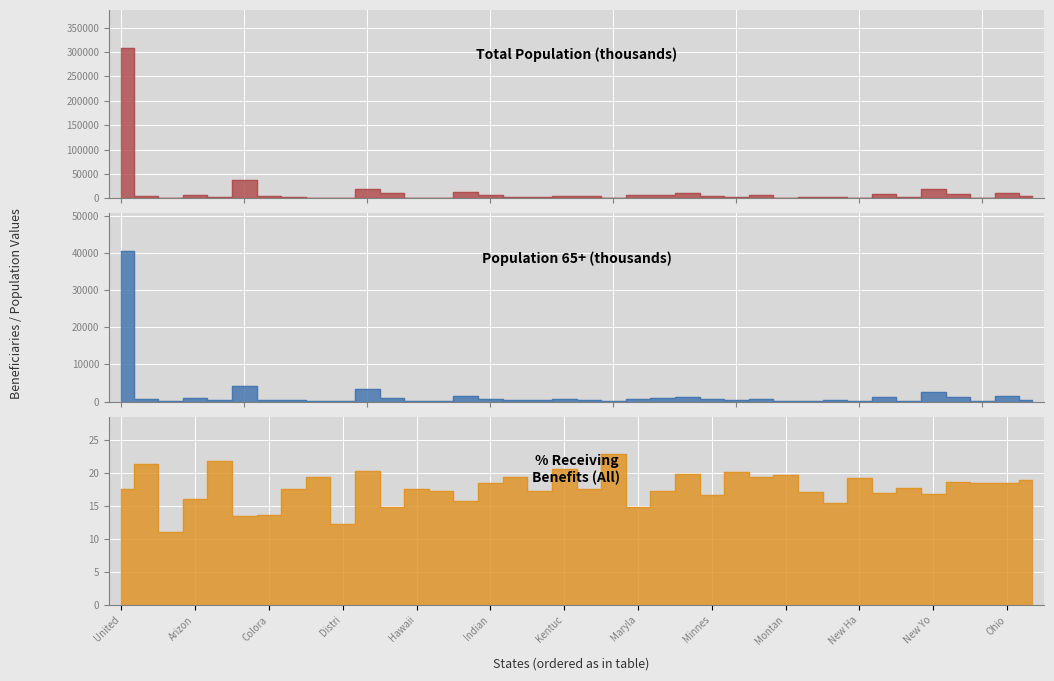

What value does the Population 65+ (thousands) series have at New Jersey?

1190.0